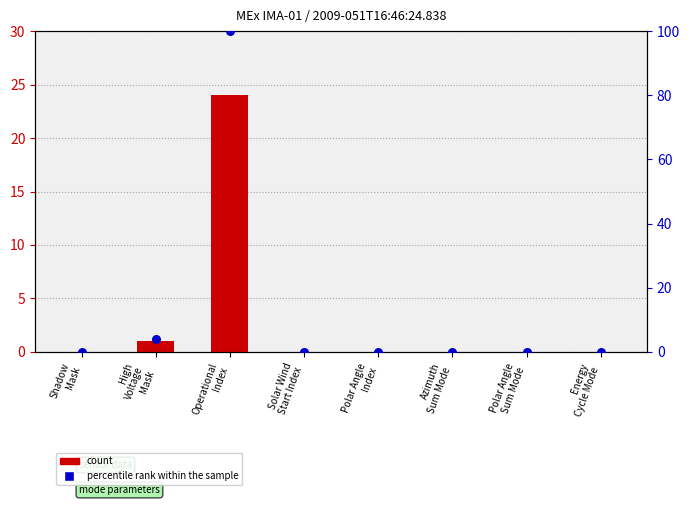

Which series has the largest total across all categories?

percentile rank within the sample